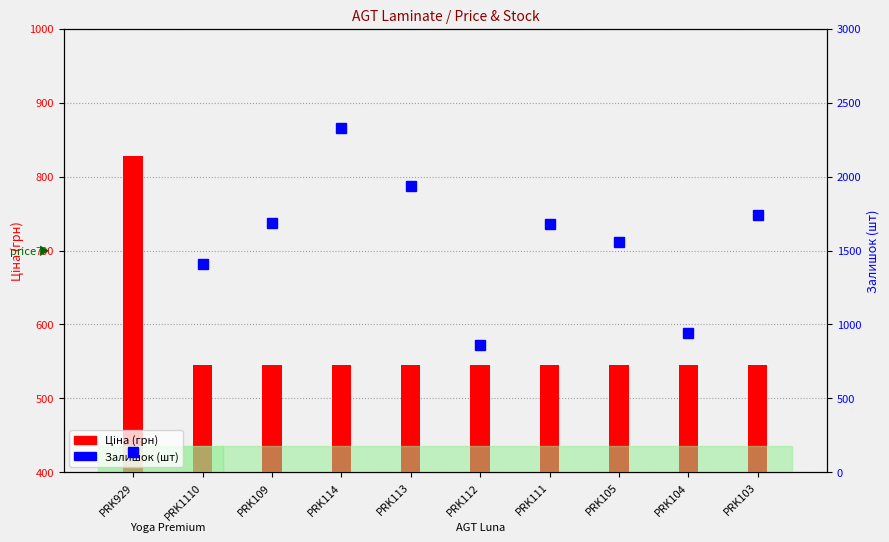

Which series has the largest range (max minus min)?

Залишок